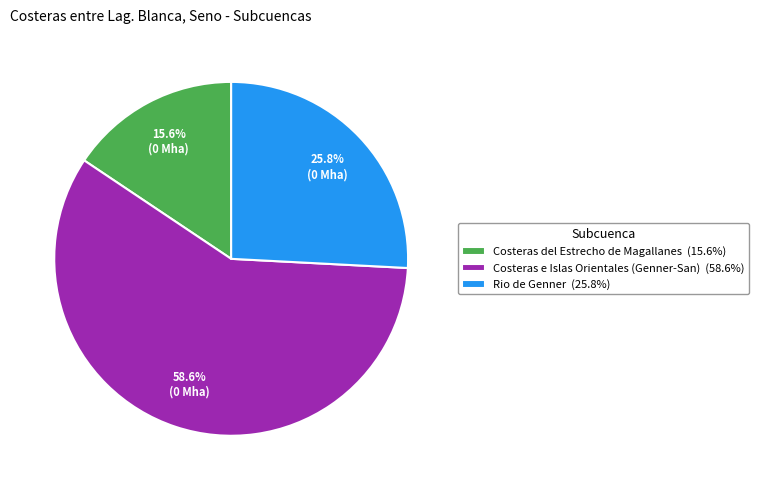

Rank the categories by value from highest to lowest.

Costeras e Islas Orientales (Genner-San), Rio de Genner, Costeras del Estrecho de Magallanes